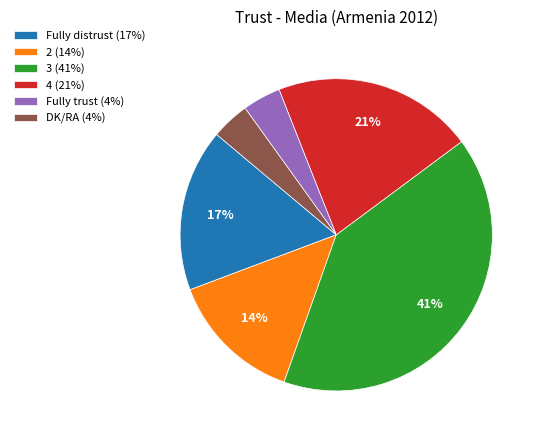

Approximately how many times larger is the value at 3 compared to 4?

2.0